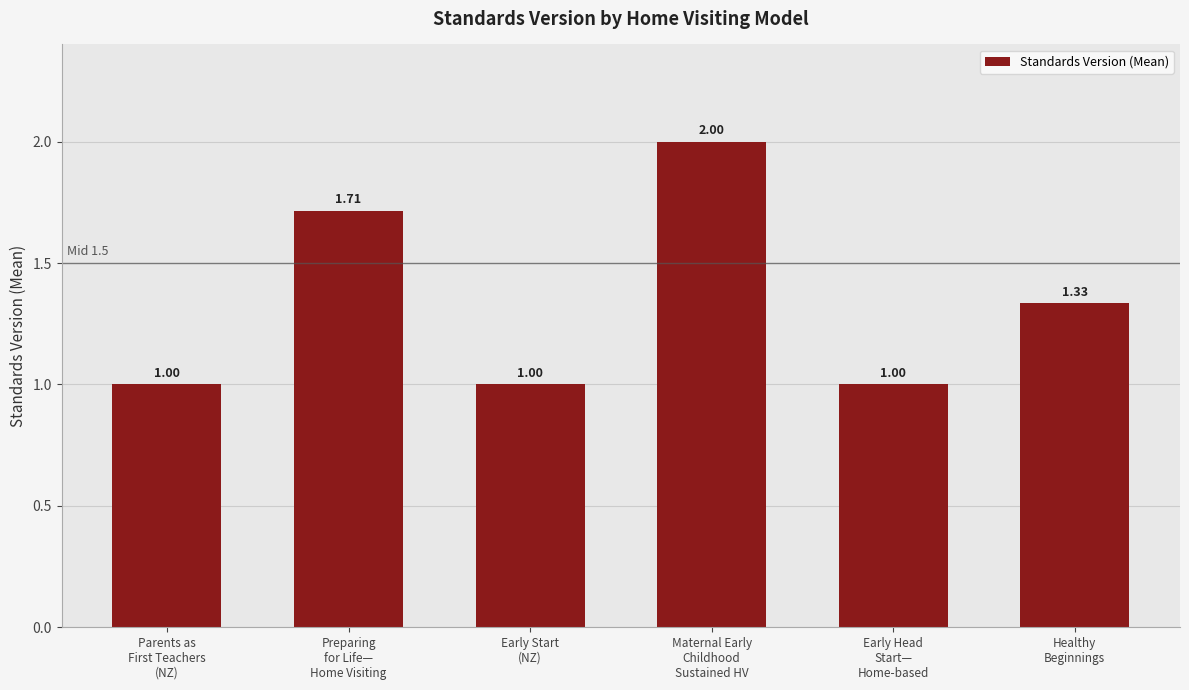

What is the sum of all values?

8.0